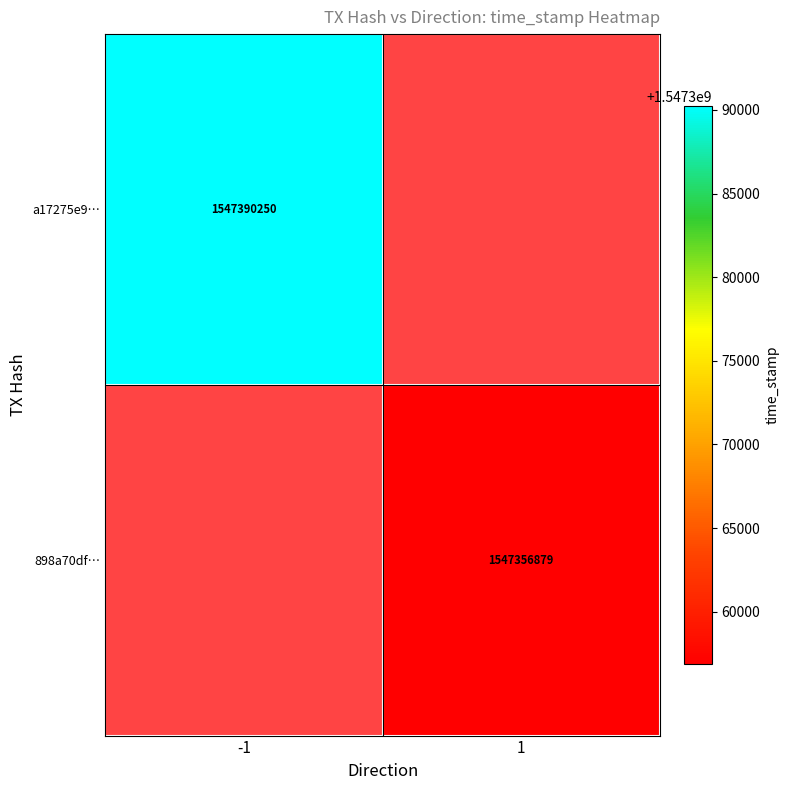

The 898a70df… series shows 1004198747 at 1. True or false?

False